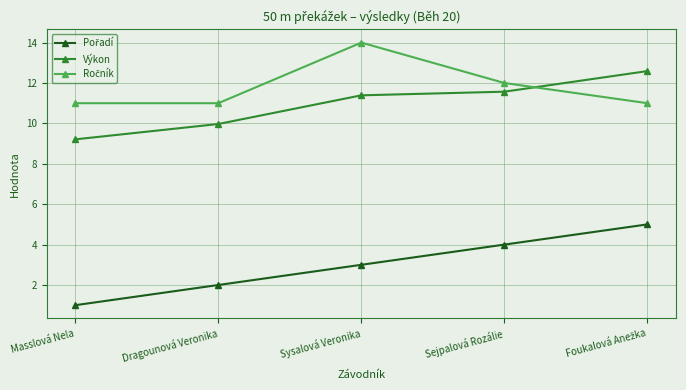

What is the minimum value shown in the chart?

1.0